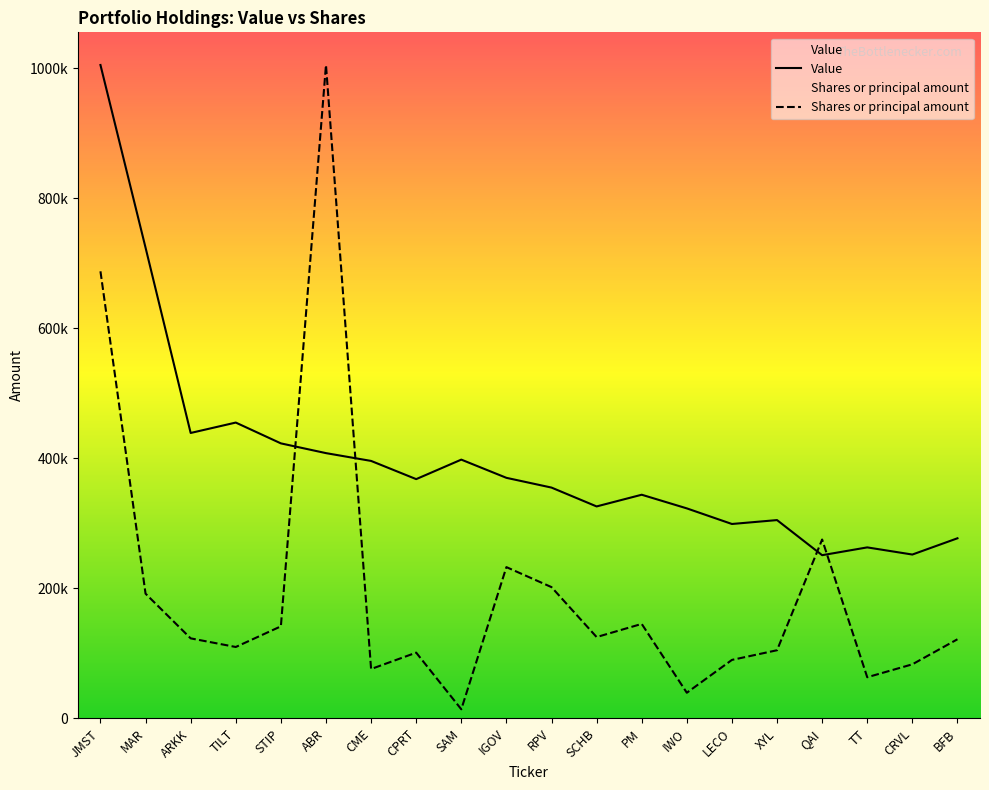

True or false: Value has a value of 221612.4 at SAM.

False